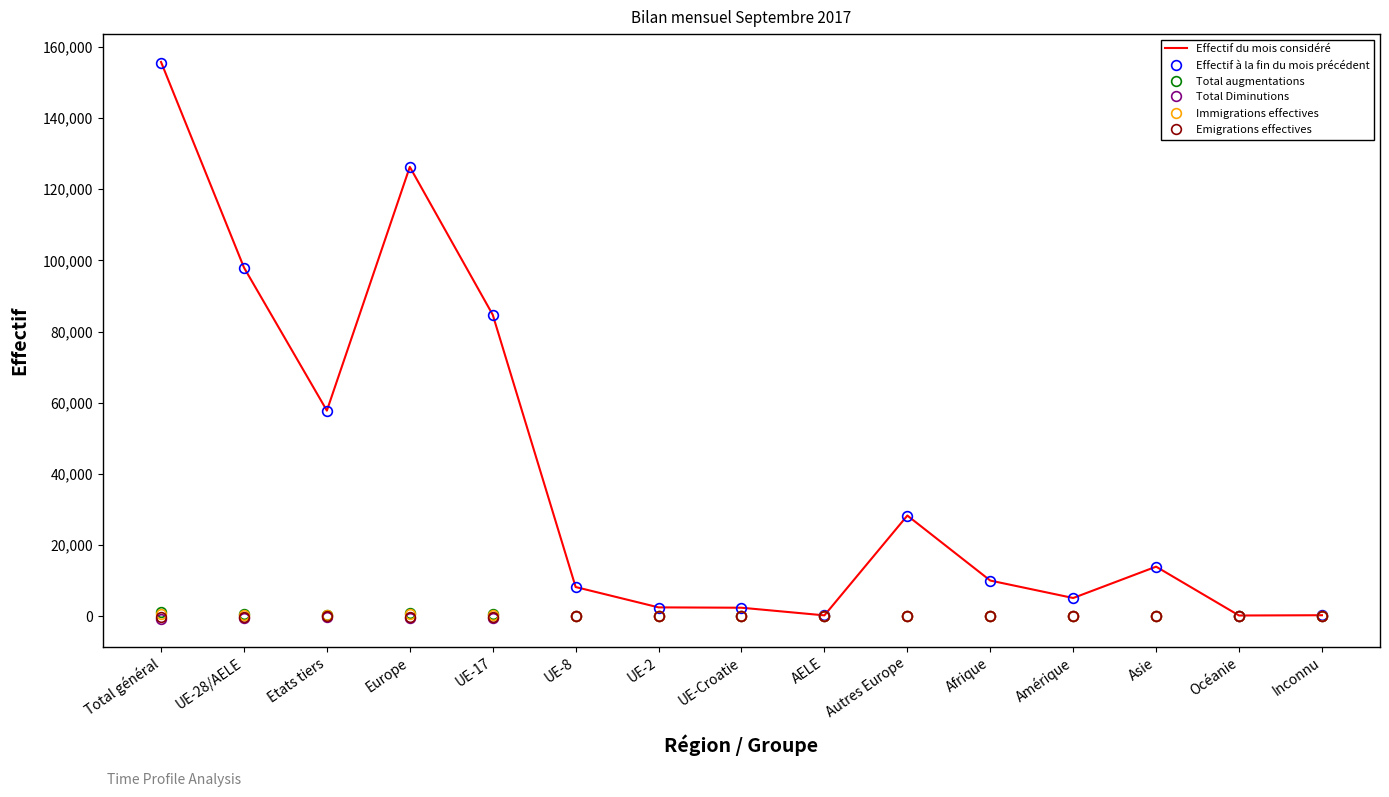

Is the value of Effectif à la fin du mois précédent at AELE greater than the value of Effectif du mois considéré at UE-8?

No